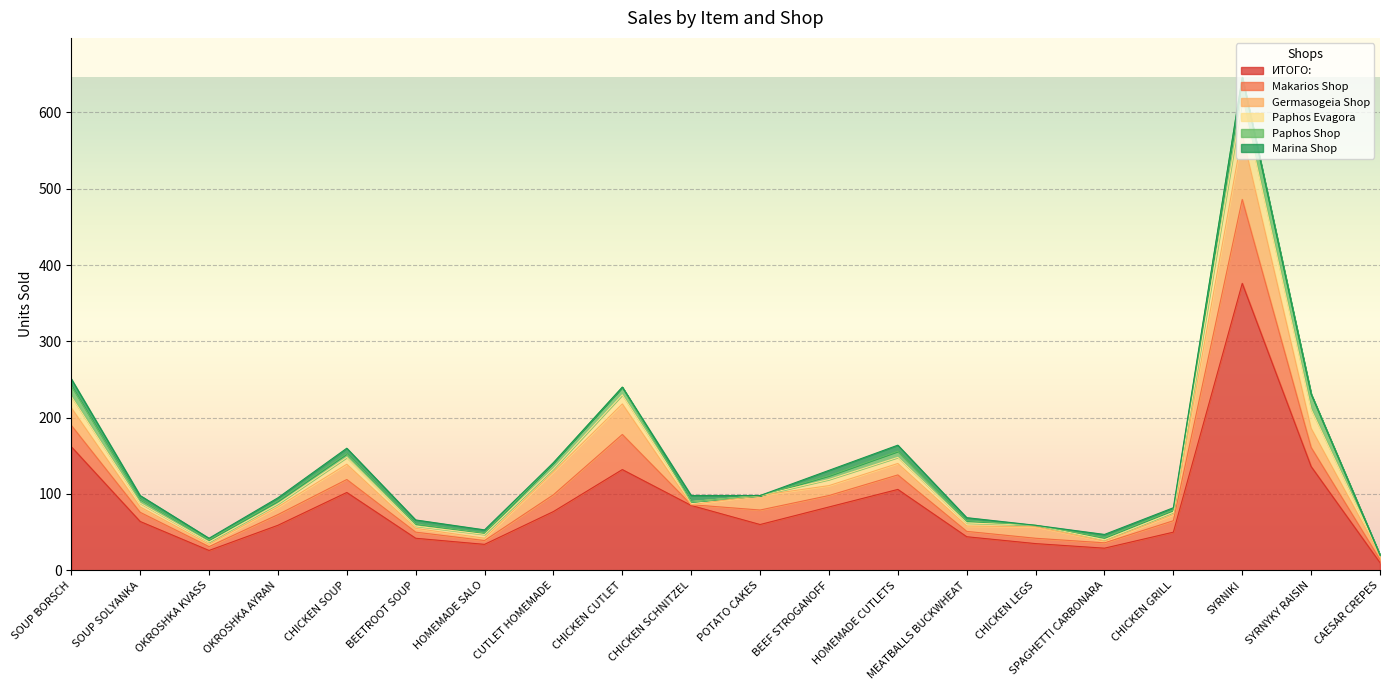

Does the chart display data point markers on the line(s)?

No